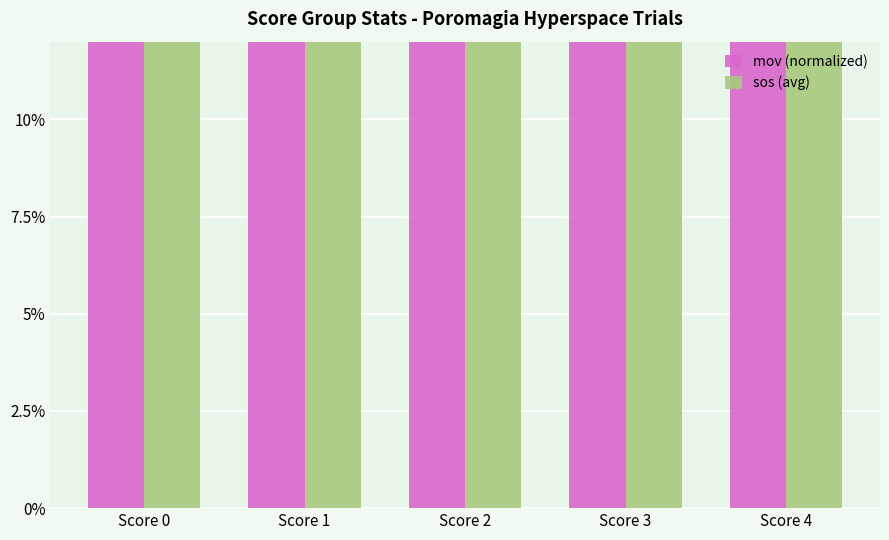

At how many categories does at least one series exceed 0?

5